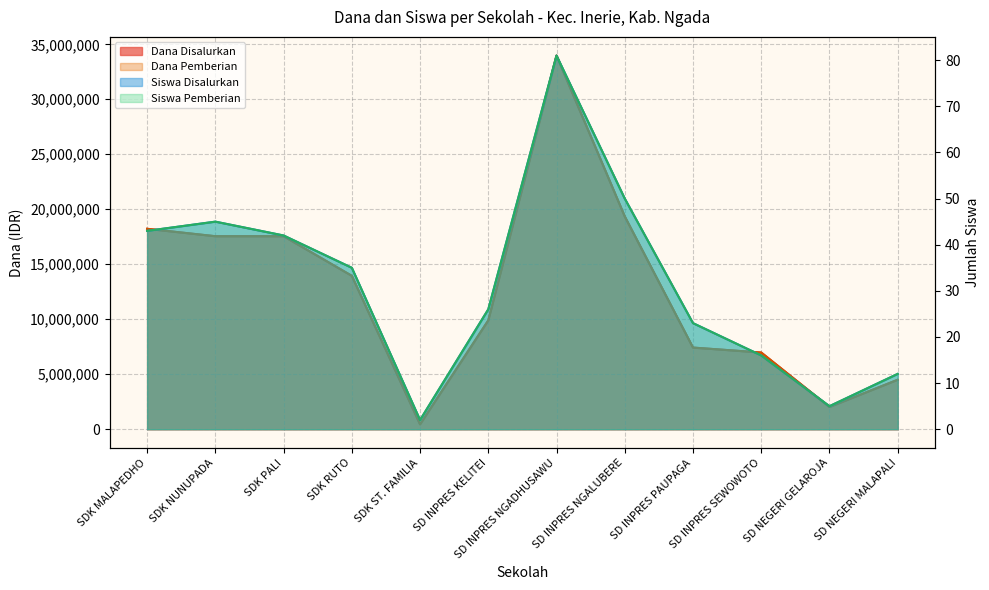

The Dana Disalurkan series shows 3068851 at SD INPRES PAUPAGA. True or false?

False